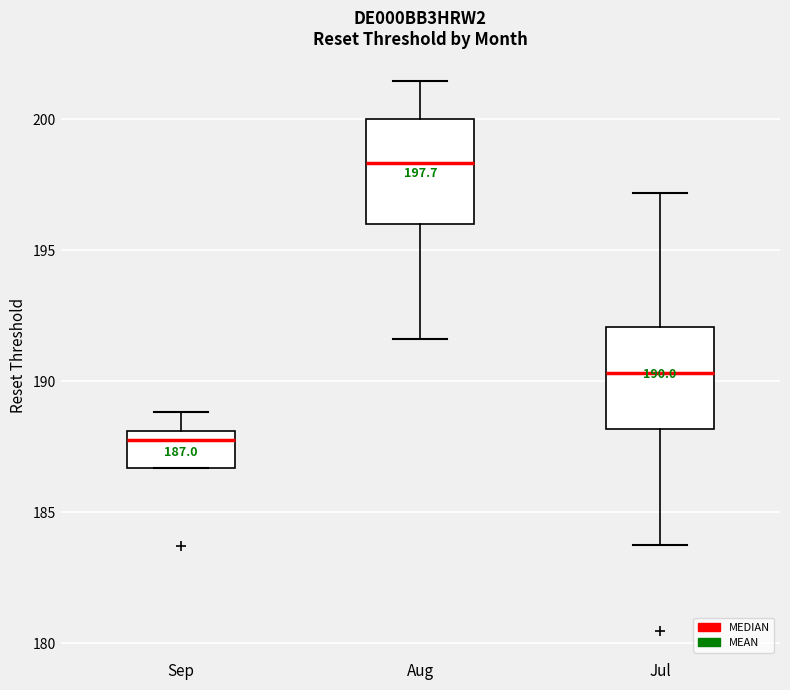

Which box's median line is the lowest?

Sep